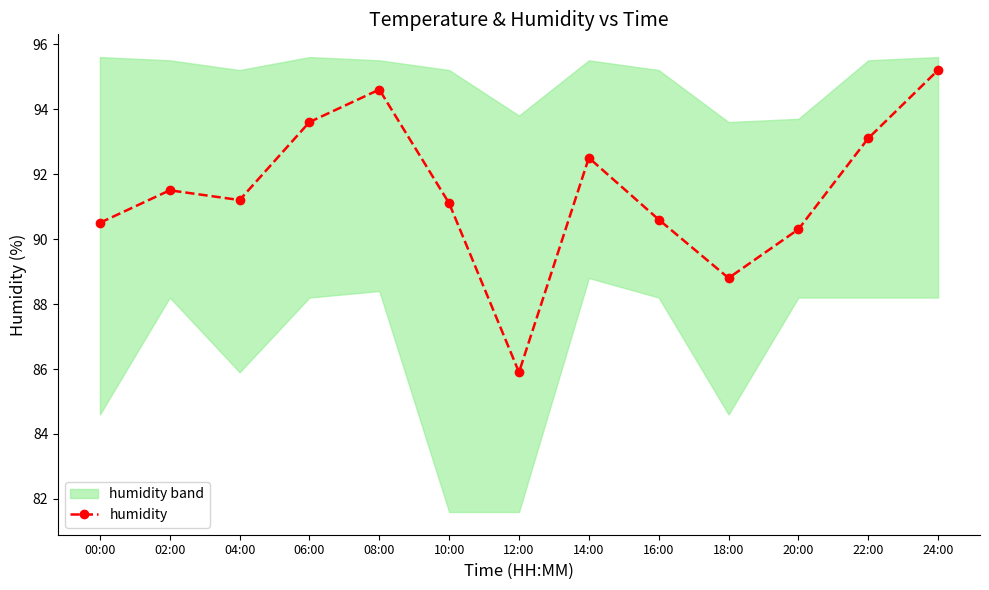

Where is the first local minimum?

04:00